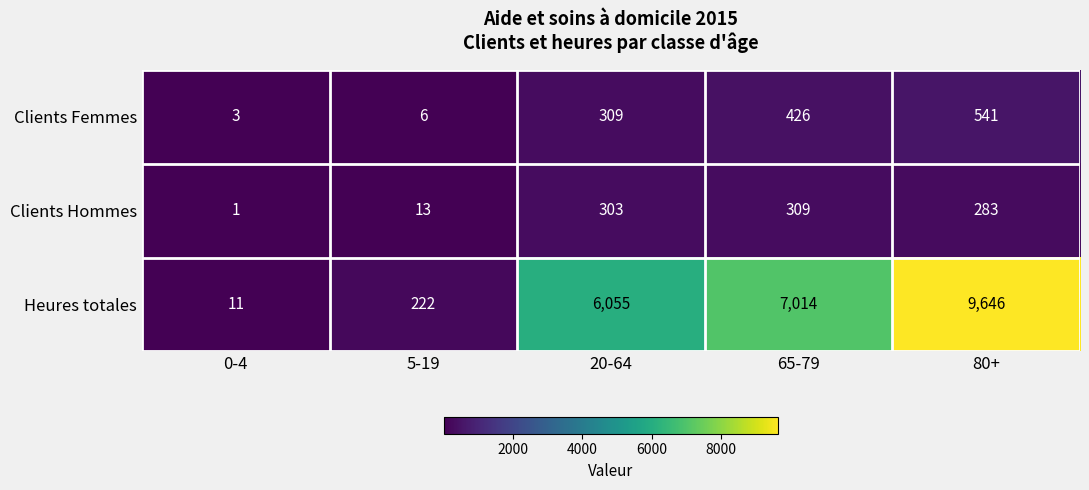

What is the difference between the Clients Hommes values at 5-19 and 80+?

270